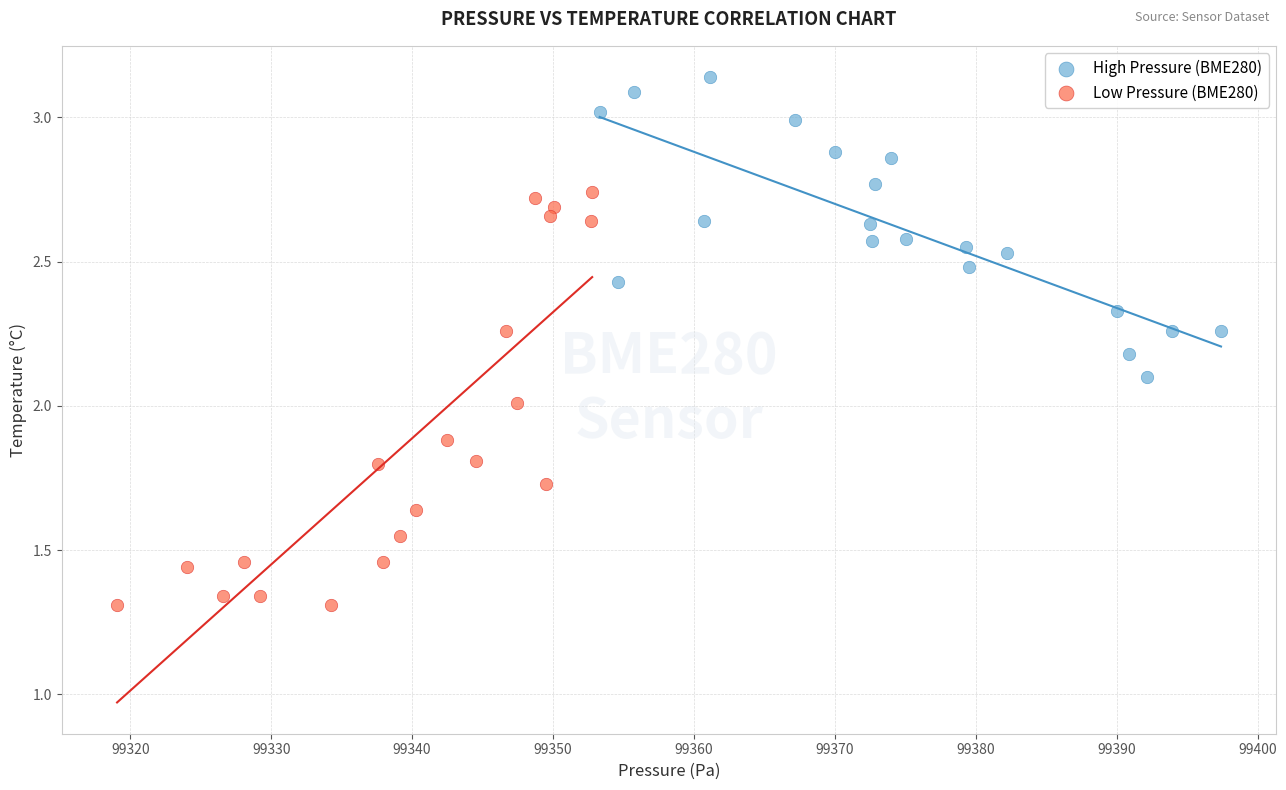

Which series has the widest spread of Y values?

Low Pressure (BME280)